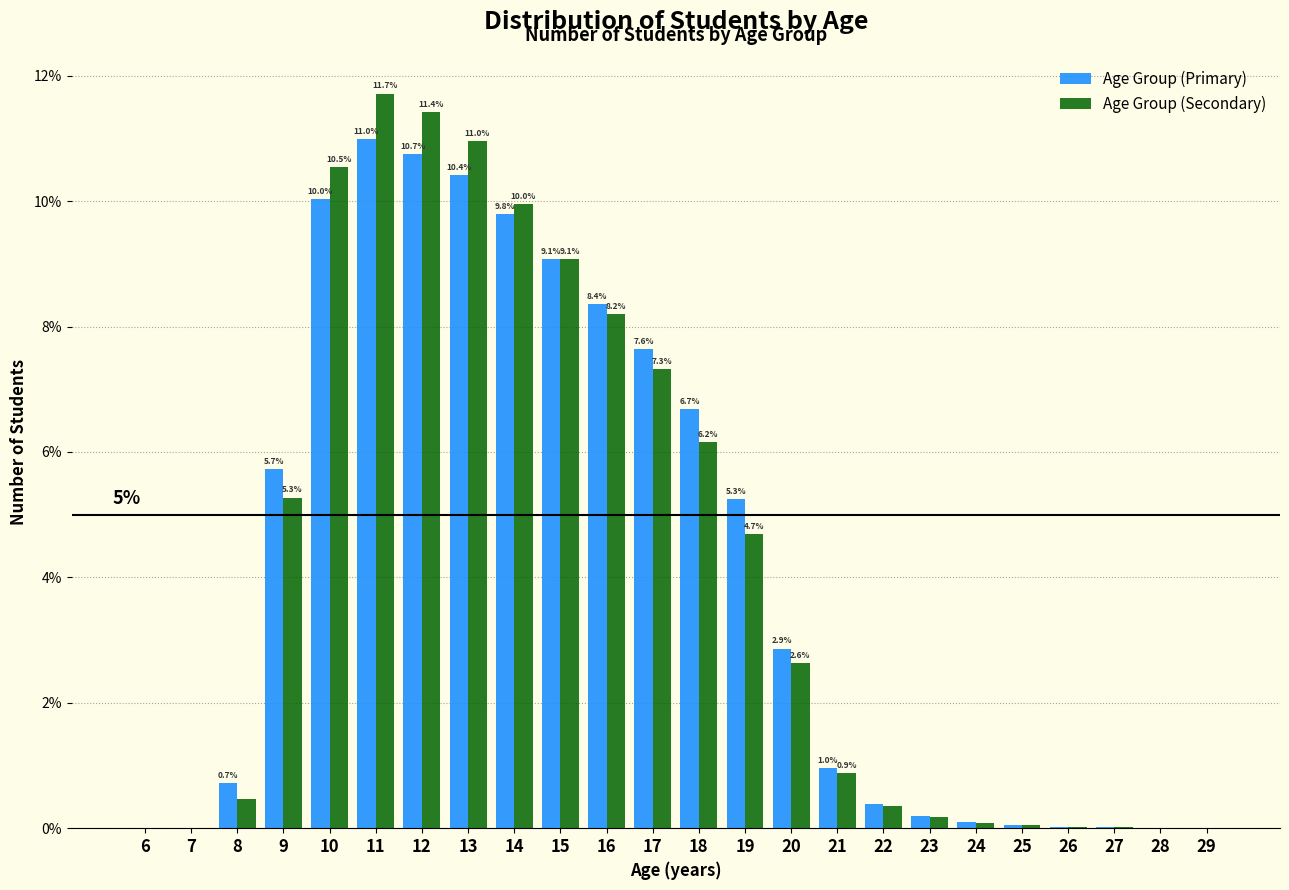

What is the sum of the Age Group (Primary) values at 10 and 13?

20.4